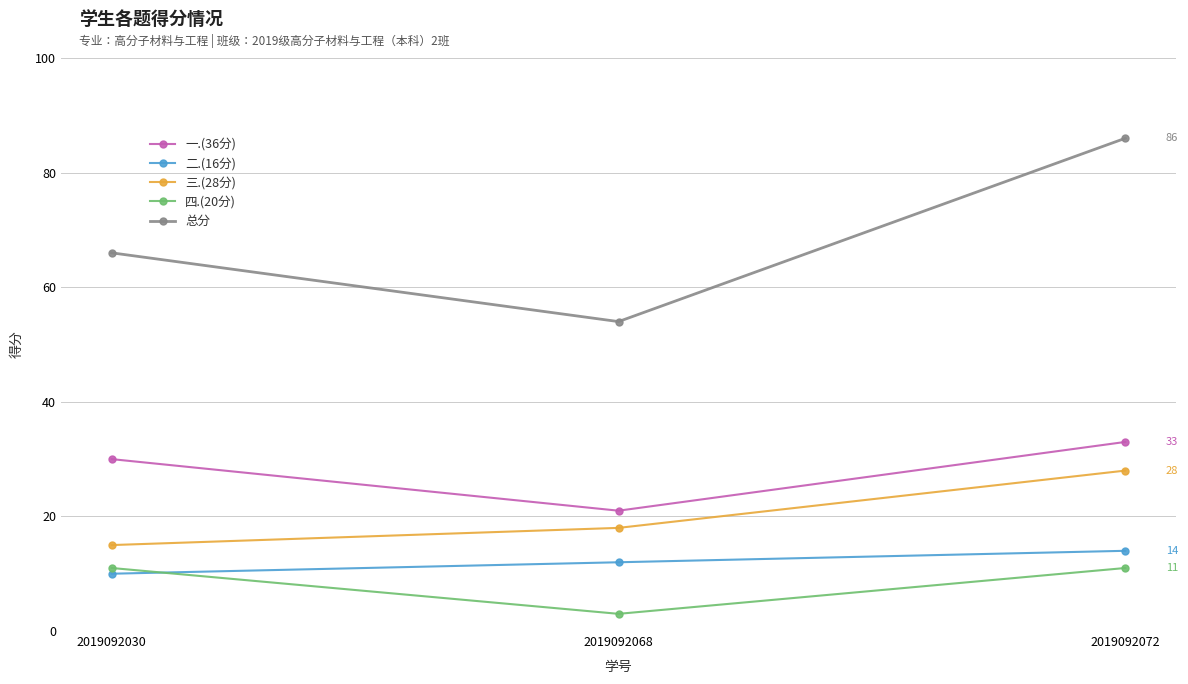

At which label is 三.(28分) closest to 21?

2019092068